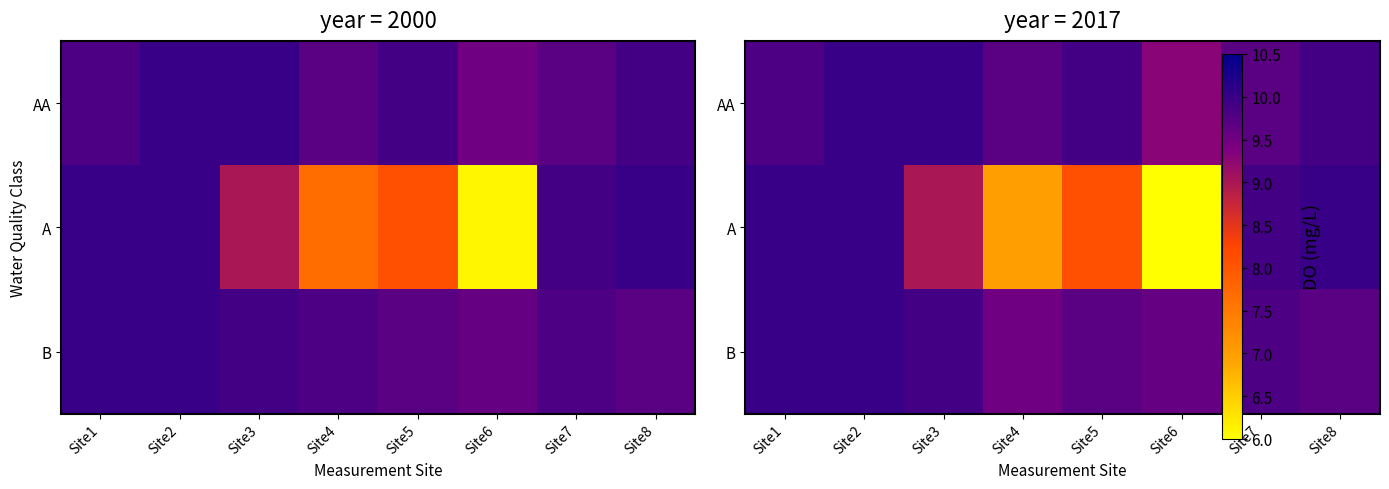

What is the total value across all series at Site3?

28.9